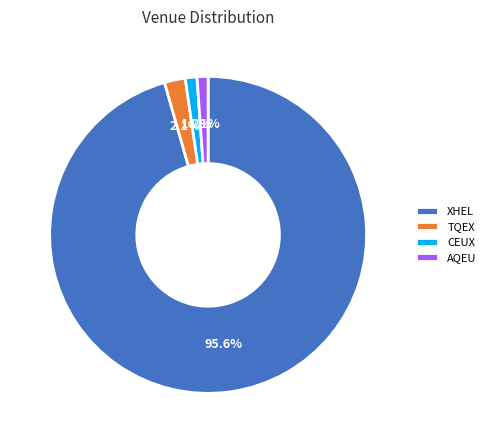

Do AQEU and CEUX together represent more than half of the pie?

No